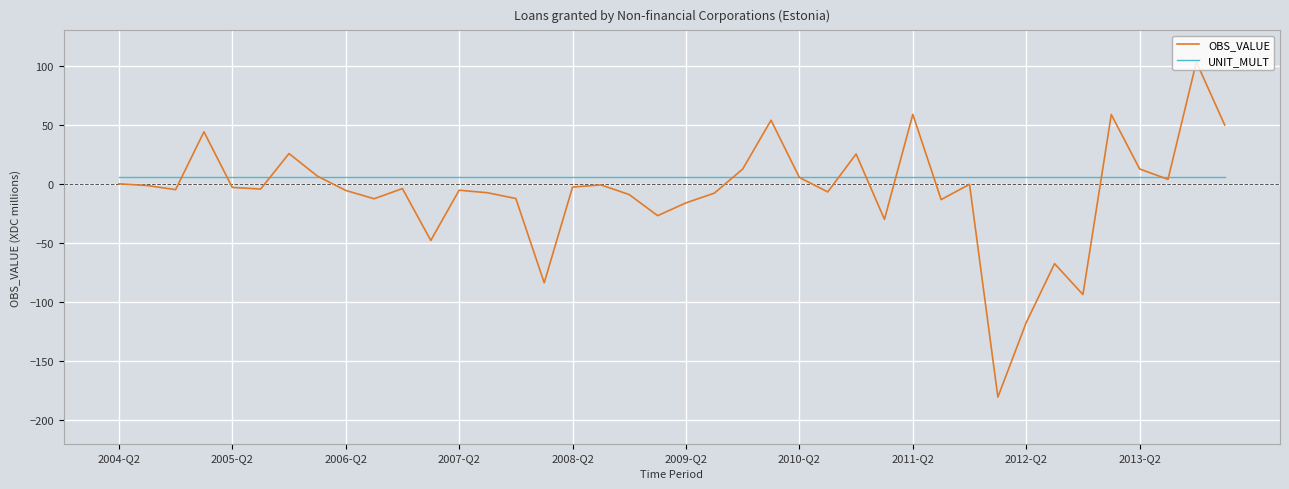

What is the maximum value shown in the chart?

103.2